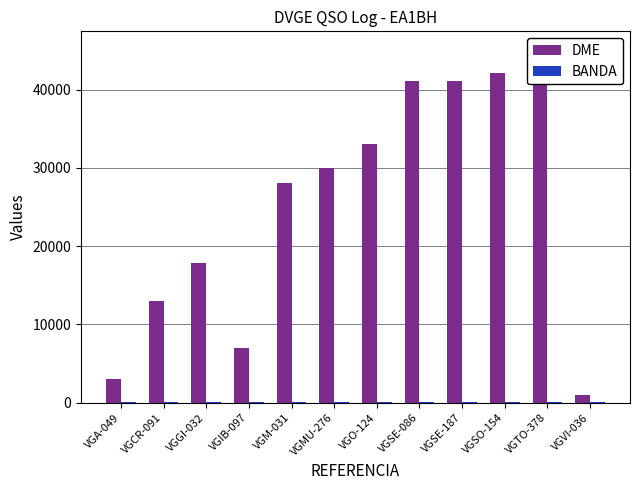

Rank the series by their average value, from lowest to highest.

BANDA, DME